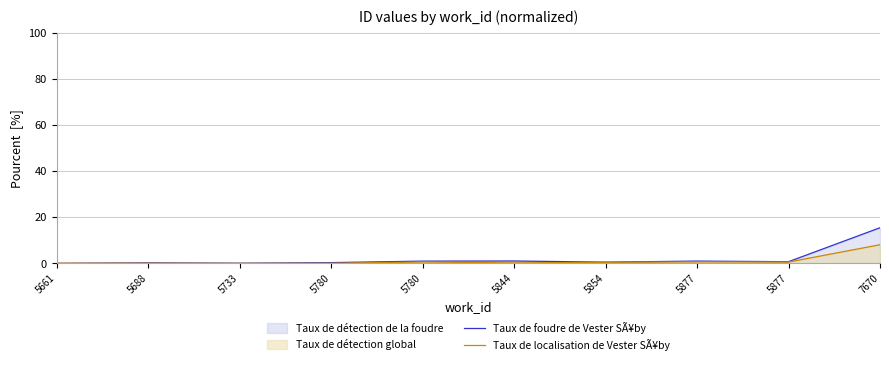

Reading left to right, extract all data points from this chart.

Taux de foudre de Vester SÃ¥by: 5661=0.0	5688=0.2	5733=0.1	5780=0.3	5780=1.0	5844=1.0	5854=0.5	5877=1.0	5877=0.7	7670=15.4
Taux de localisation de Vester SÃ¥by: 5661=0.0	5688=0.1	5733=0.0	5780=0.0	5780=0.6	5844=0.2	5854=0.4	5877=0.6	5877=0.6	7670=8.1